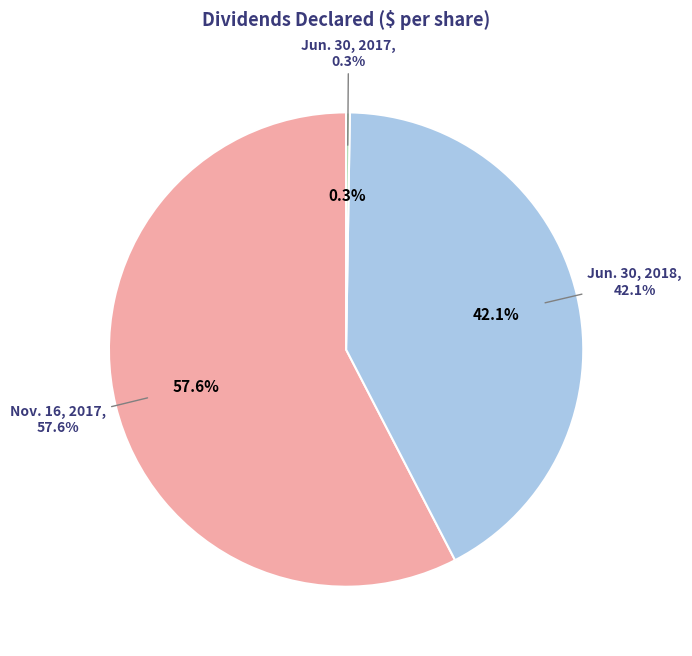

To the nearest percent, what is the difference between the Jun. 30, 2018 and Nov. 16, 2017 slice percentages?

15%